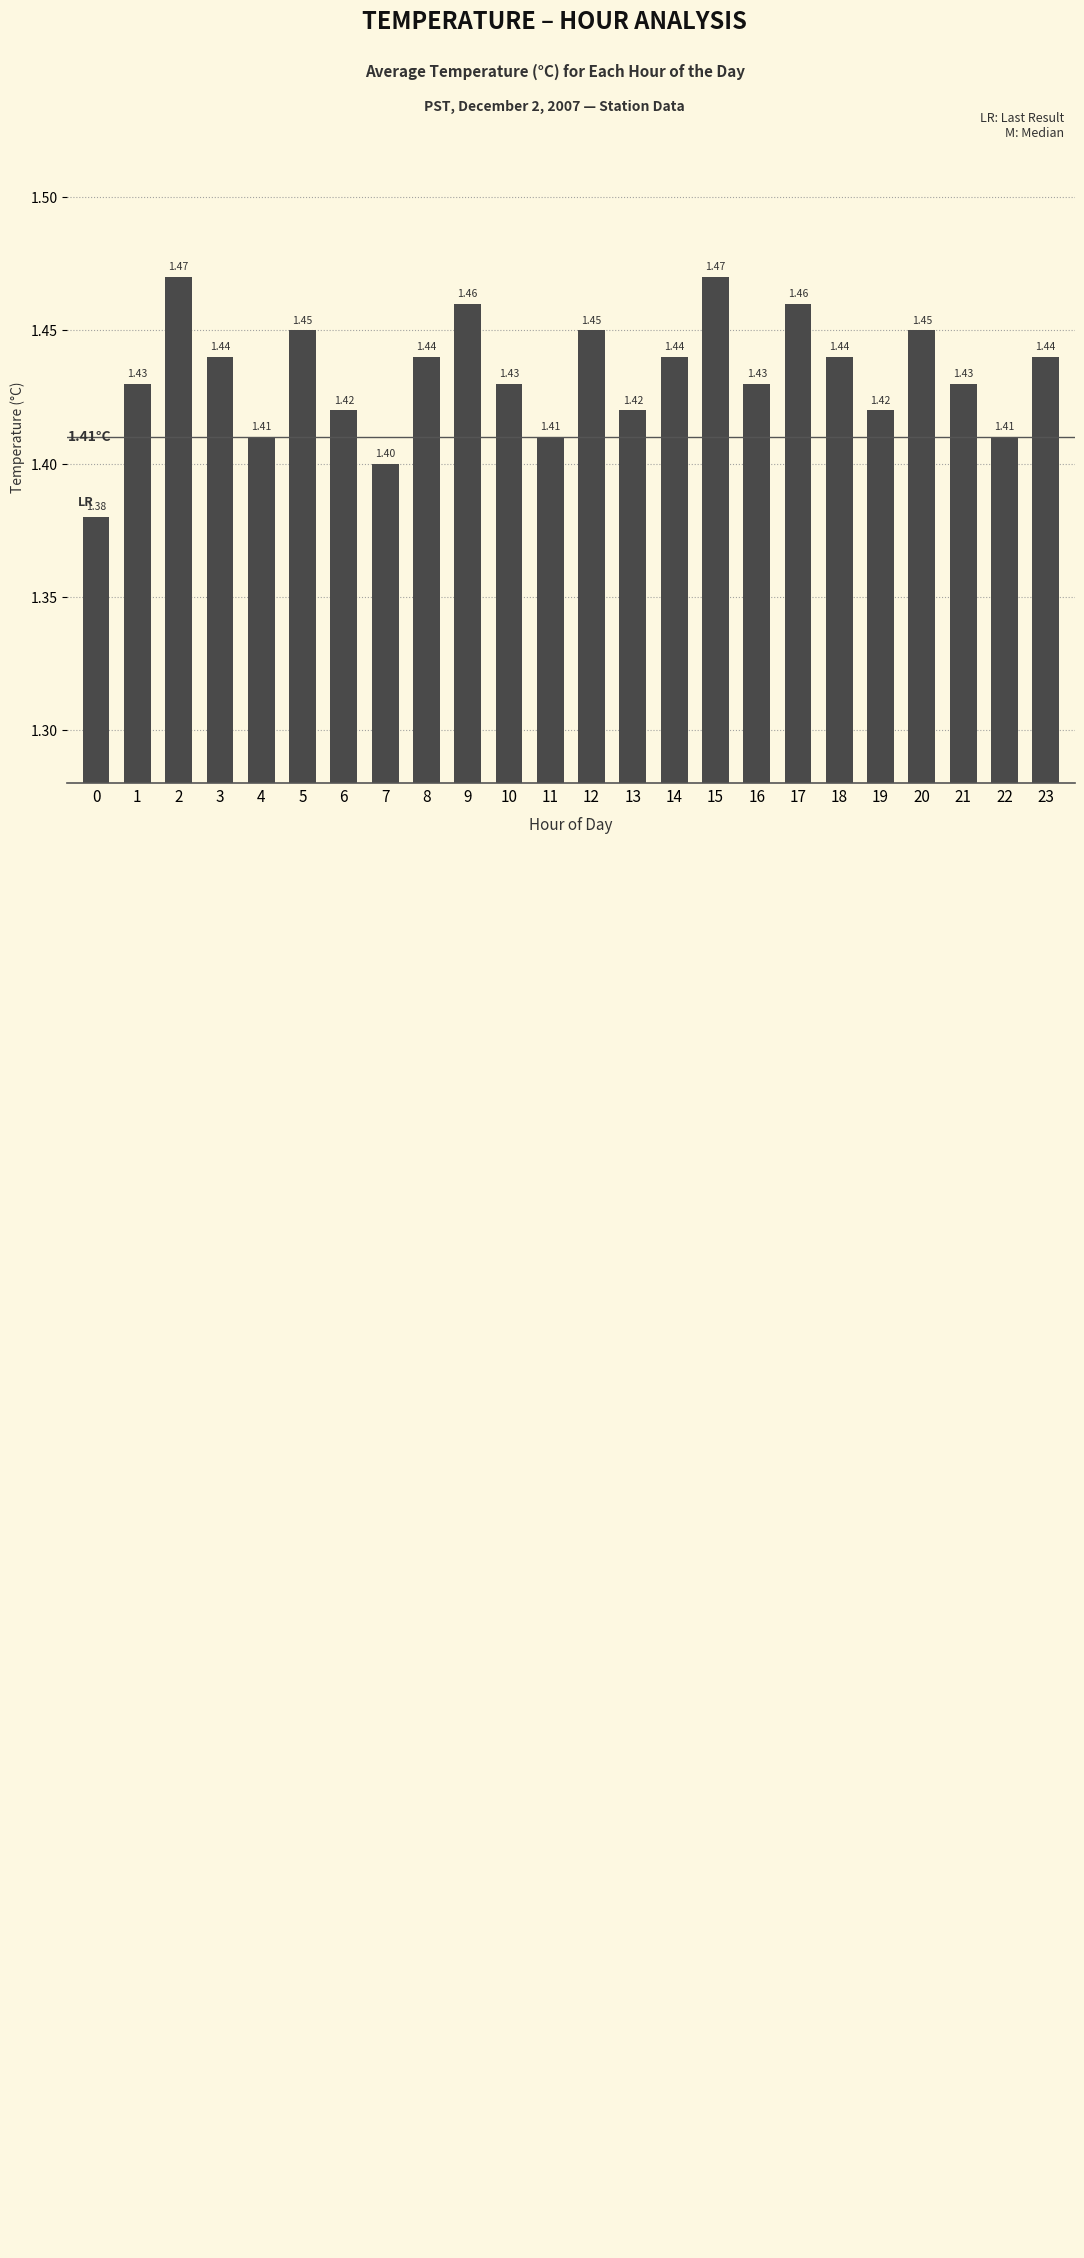

What is the value of the 5th bar from the left?

1.4